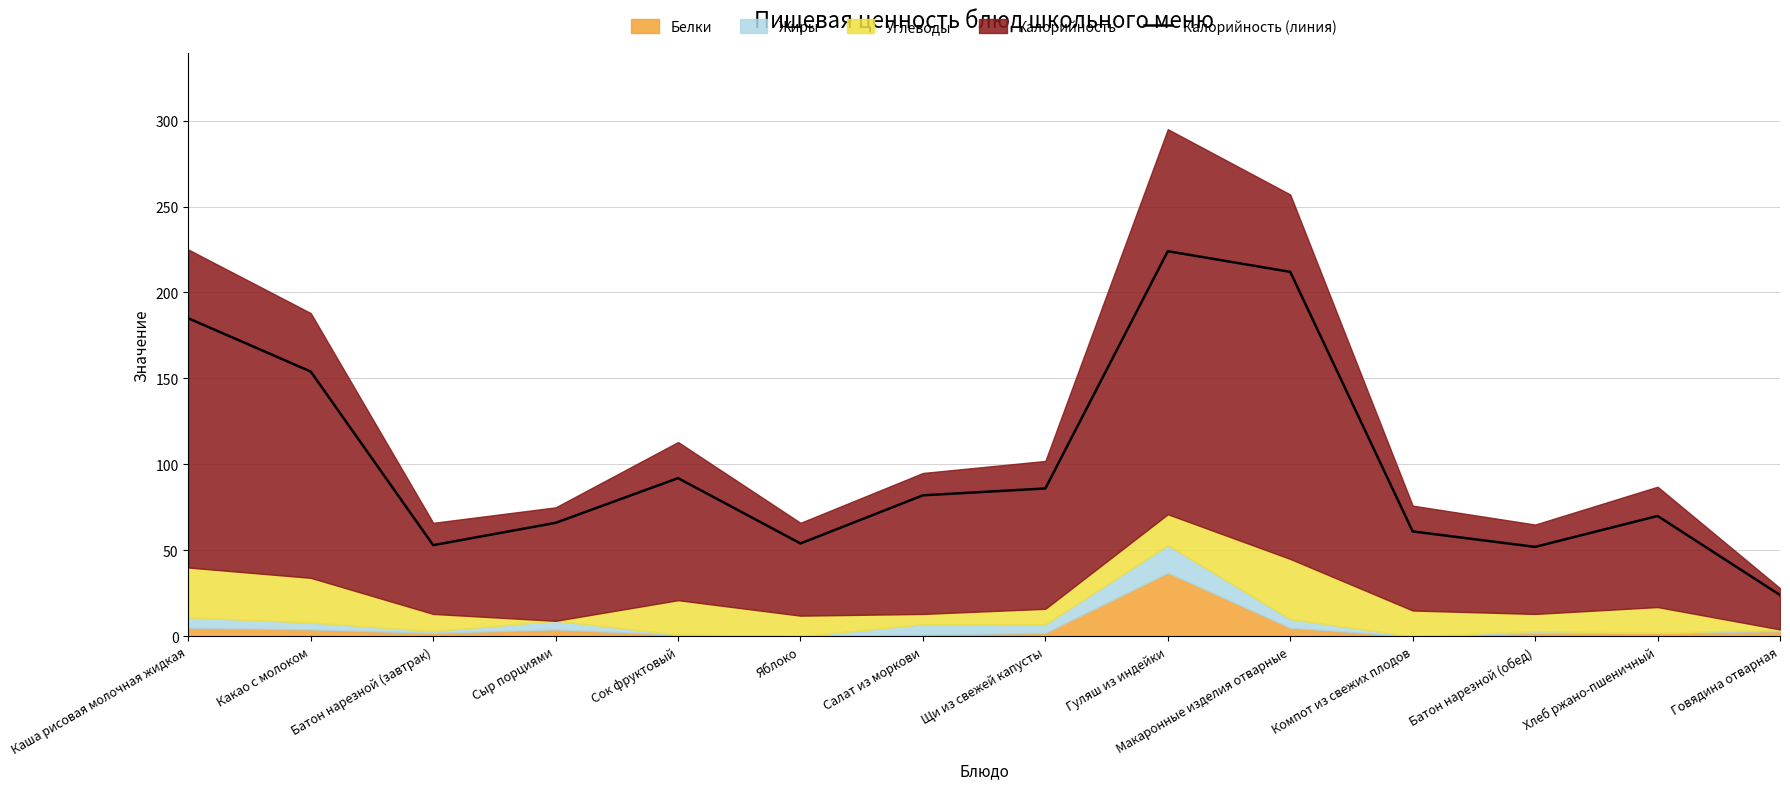

Reading right to left, list all the values displayed in this chart.

24	70	52	61	212	224	86	82	54	92	66	53	154	185